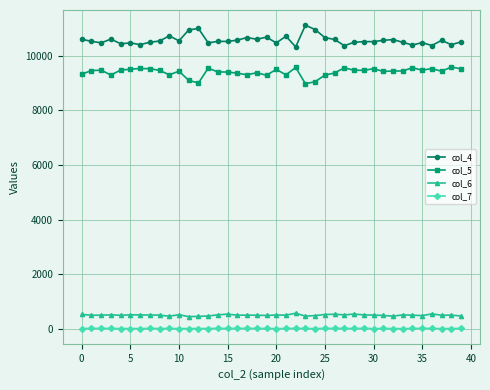

What is the sum of all col_7 values?

423